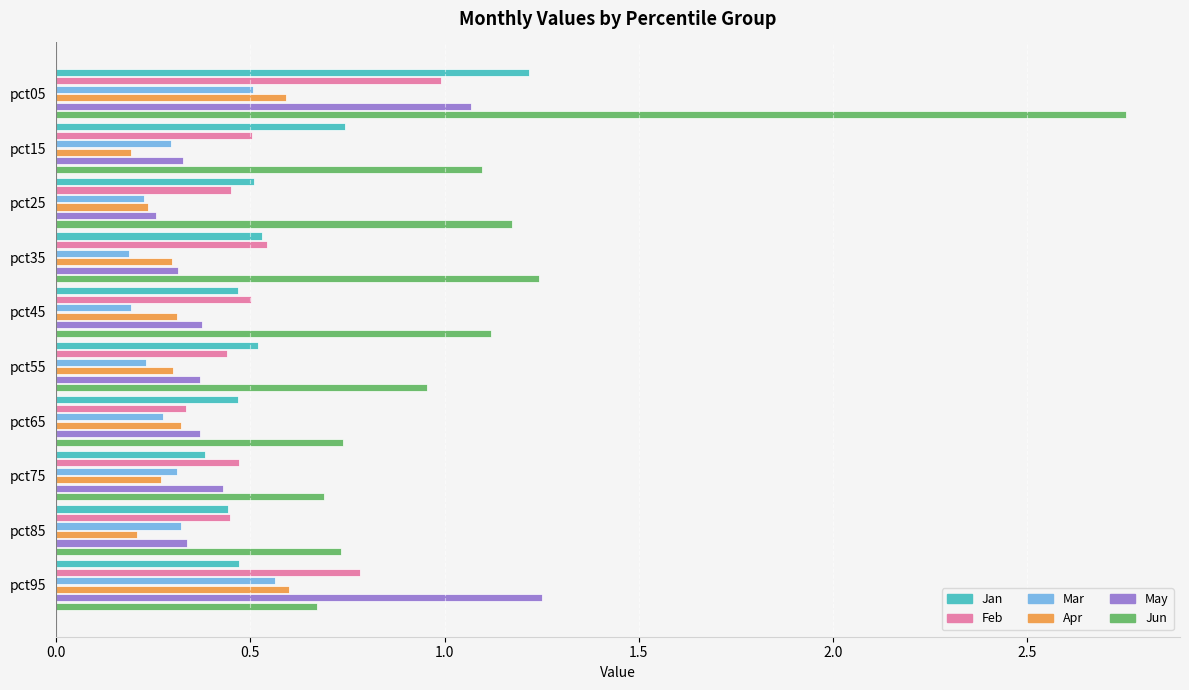

At which label is Jan closest to 0?

pct75